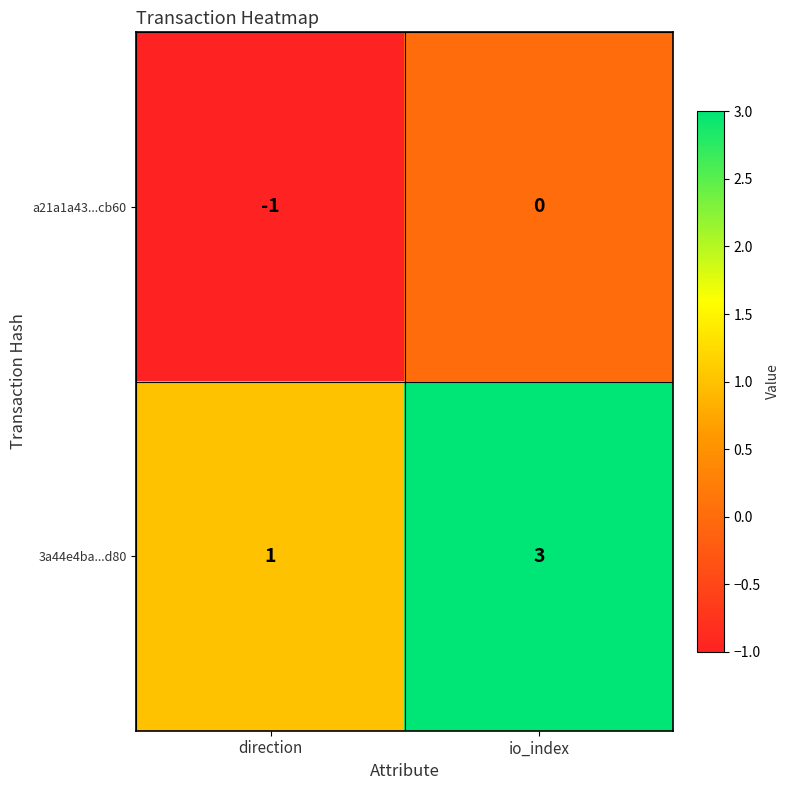

Which series has the widest spread of values?

3a44e4ba...d80